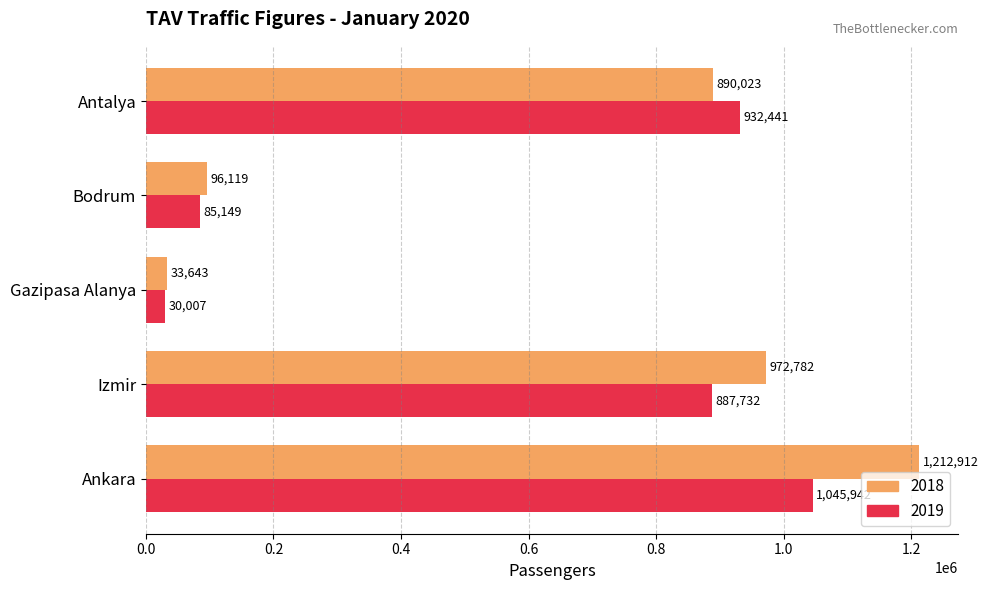

Which label corresponds to the largest value in the chart?

Ankara